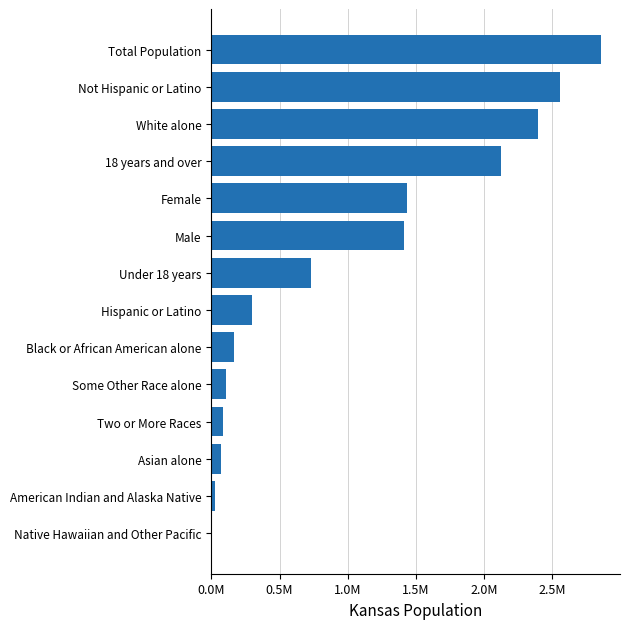

Are the bars horizontal?

Yes